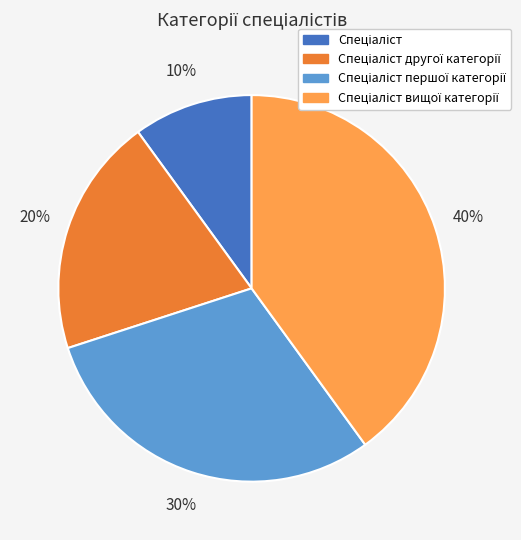

Is there a majority slice in this chart?

No